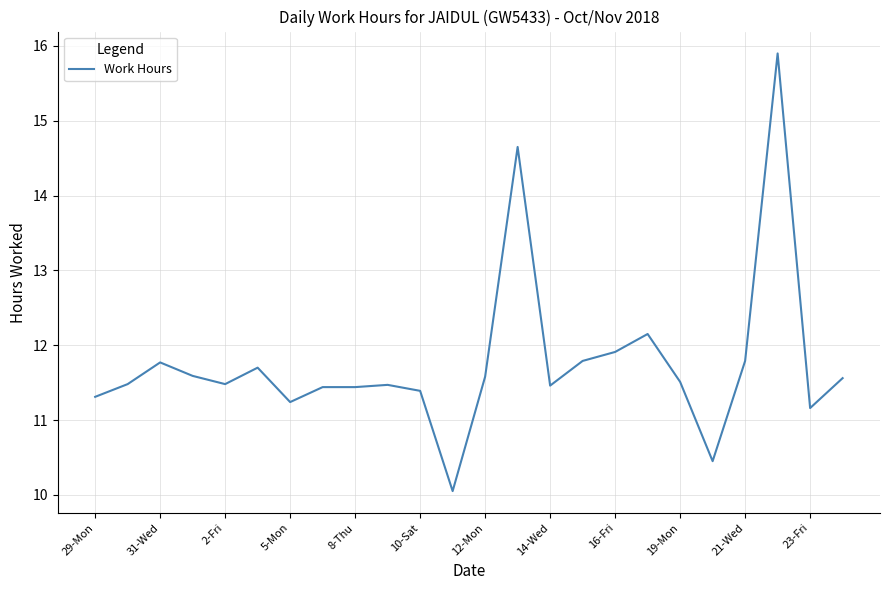

What is the maximum value shown in the chart?

15.9